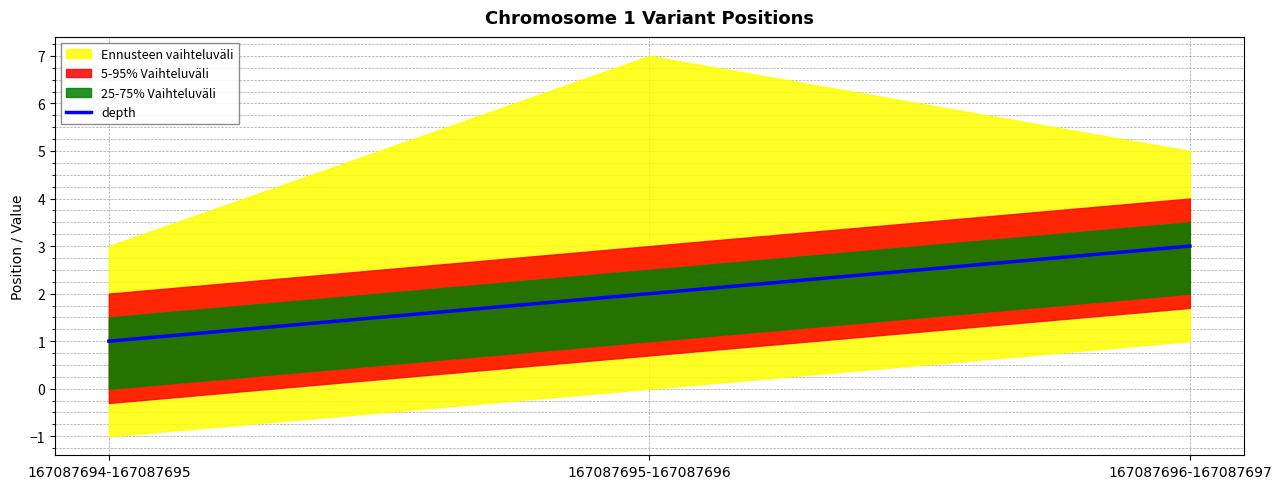

Which label corresponds to the smallest value in the chart?

167087694-167087695